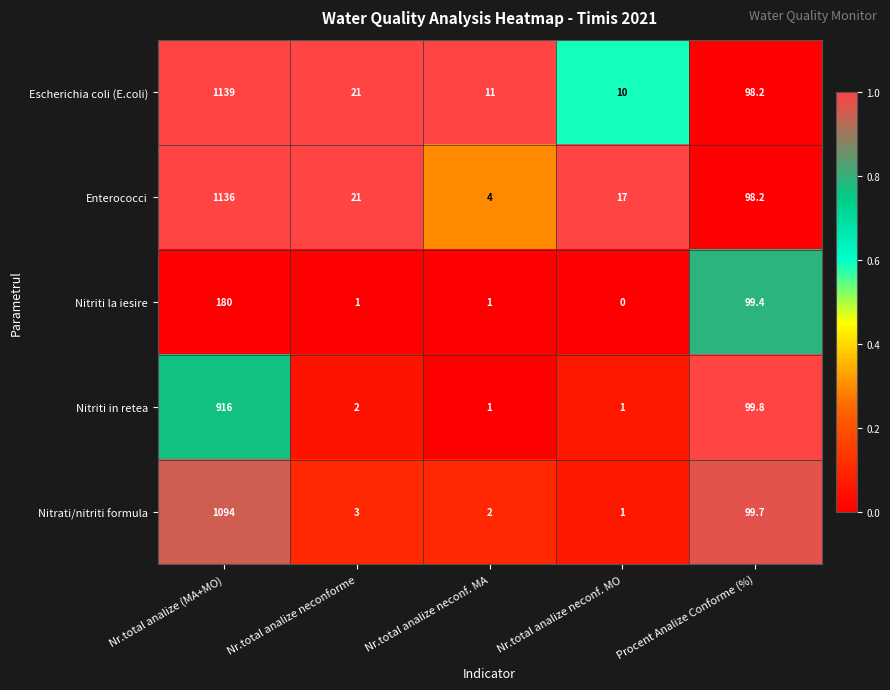

Which label corresponds to the smallest value in the chart?

Nr.total analize neconf. MO